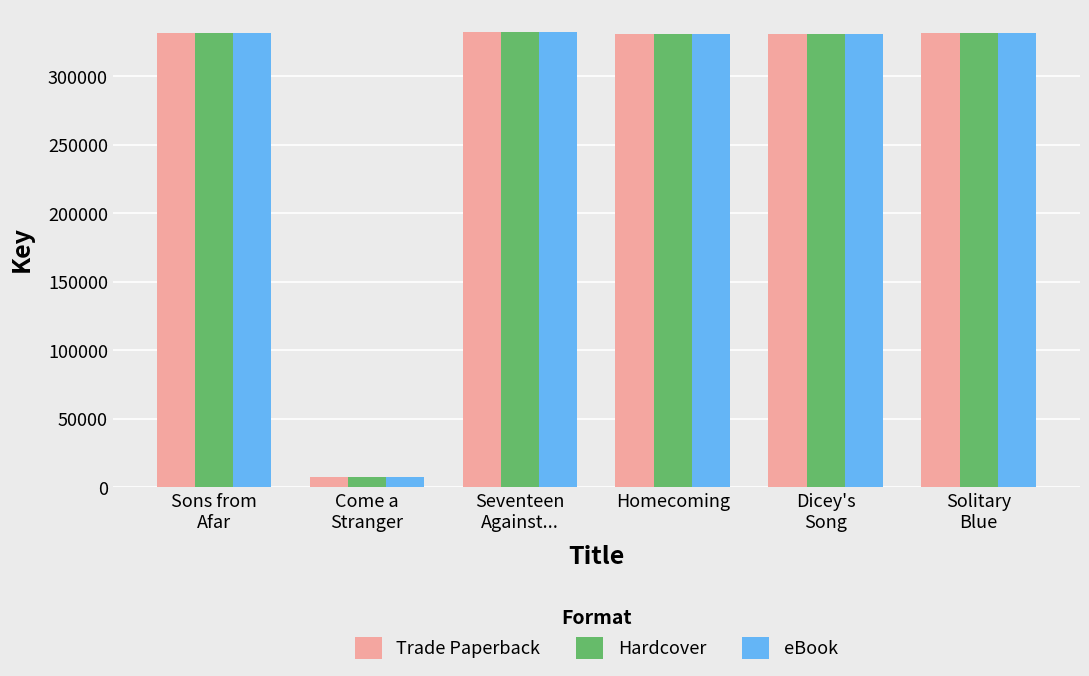

What value does the Trade Paperback series have at Seventeen
Against..., to the nearest 50?

331950